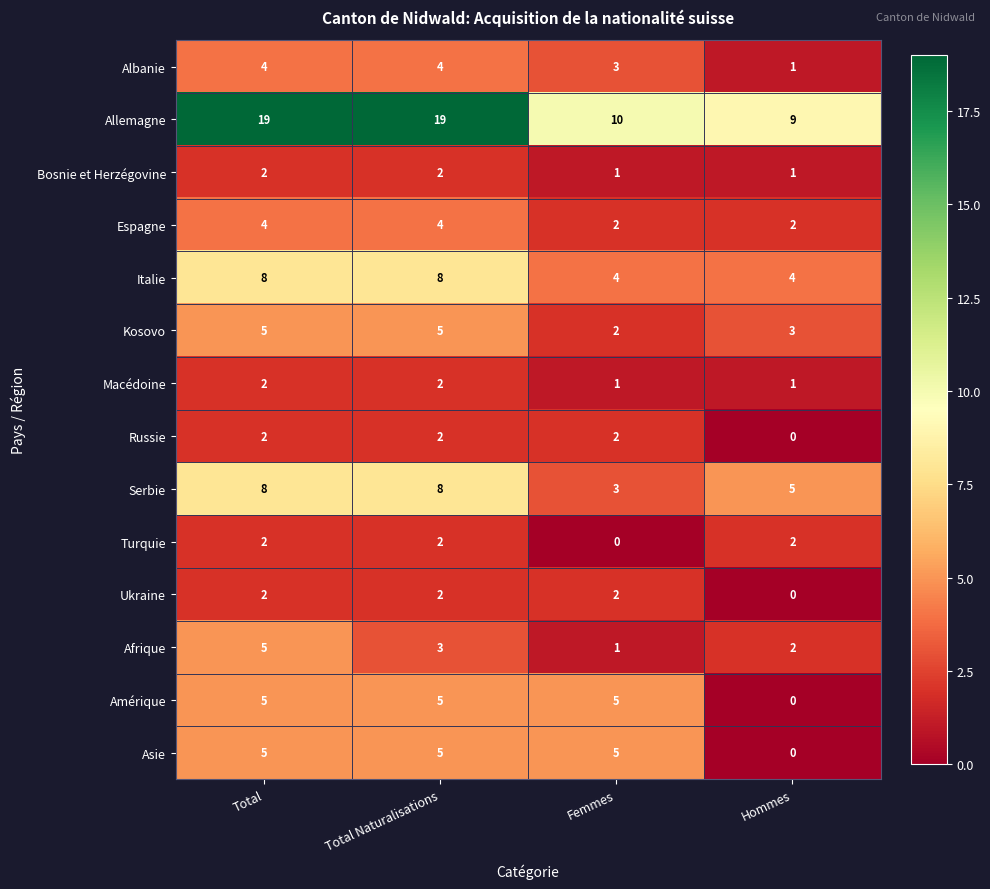

Count the number of categories in the chart.

4